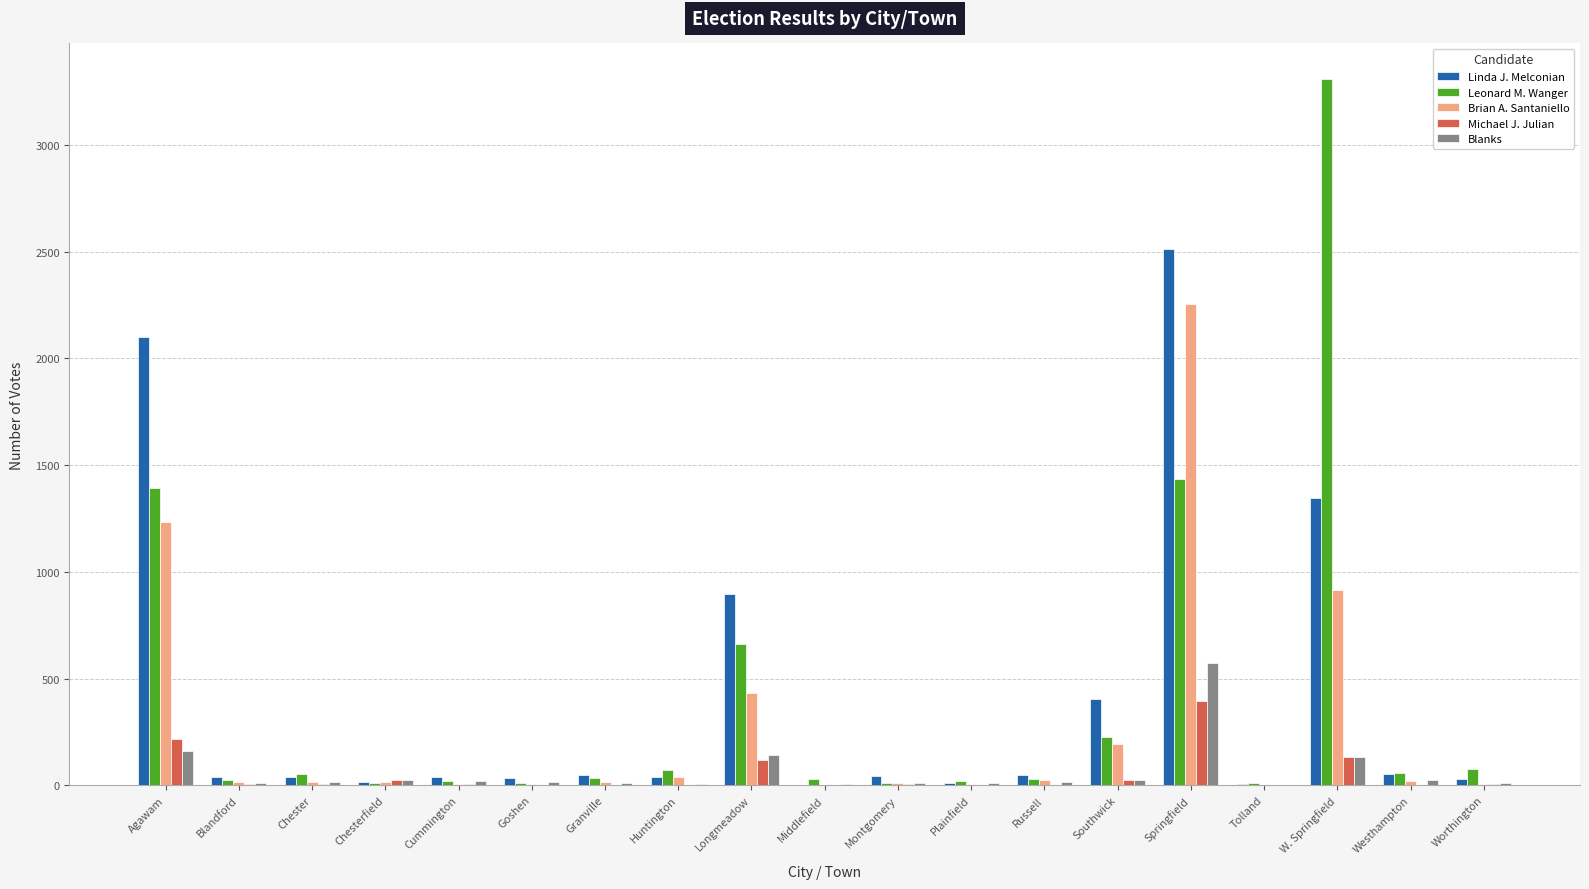

What are all the series names shown in the legend?

Linda J. Melconian, Leonard M. Wanger, Brian A. Santaniello, Michael J. Julian, Blanks